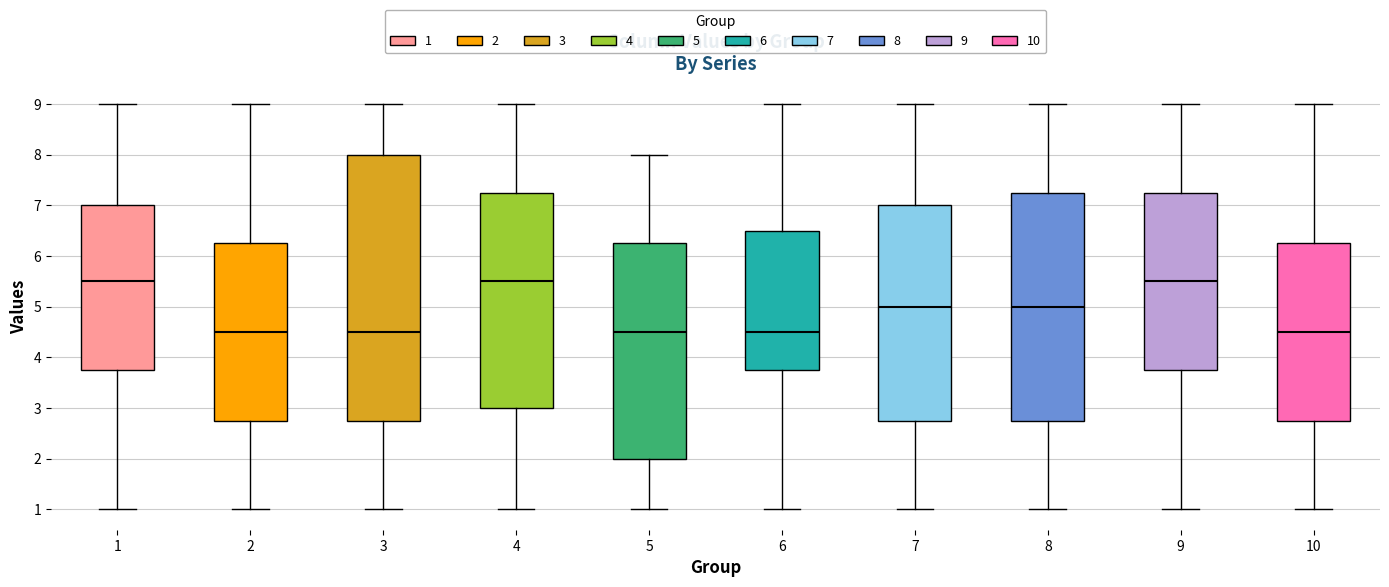

Where does the lower whisker of the box at x = 6 end on the y-axis? The values are not printed on the chart, so give them approximately, as read against the axis.

1.0